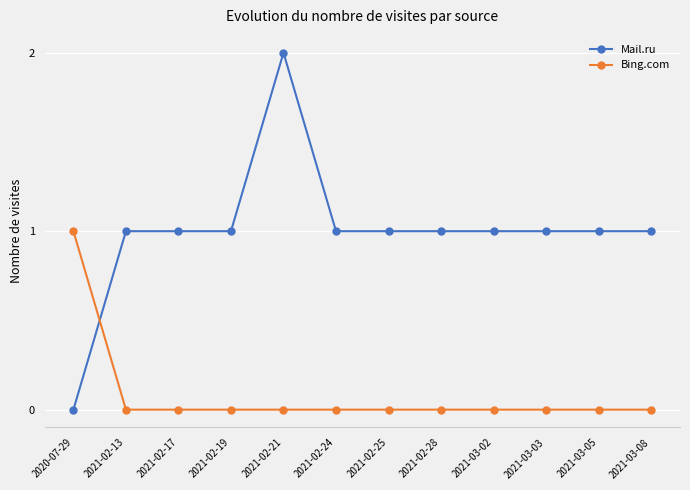

At which category is the sum across all series the highest?

2021-02-21